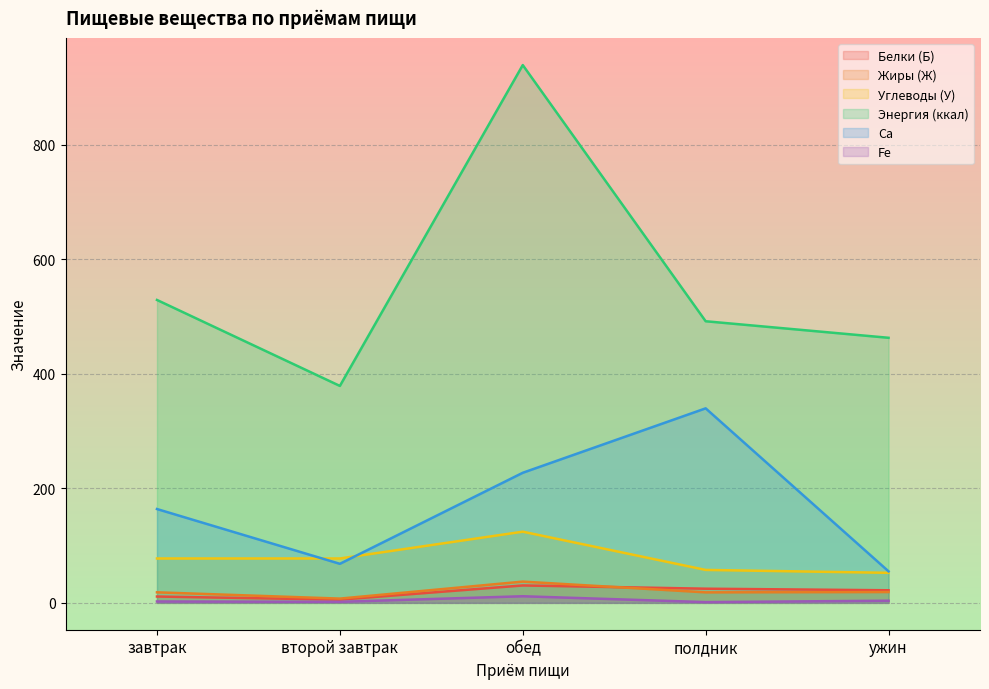

The Энергия (ккал) series shows 939.6 at обед. True or false?

True